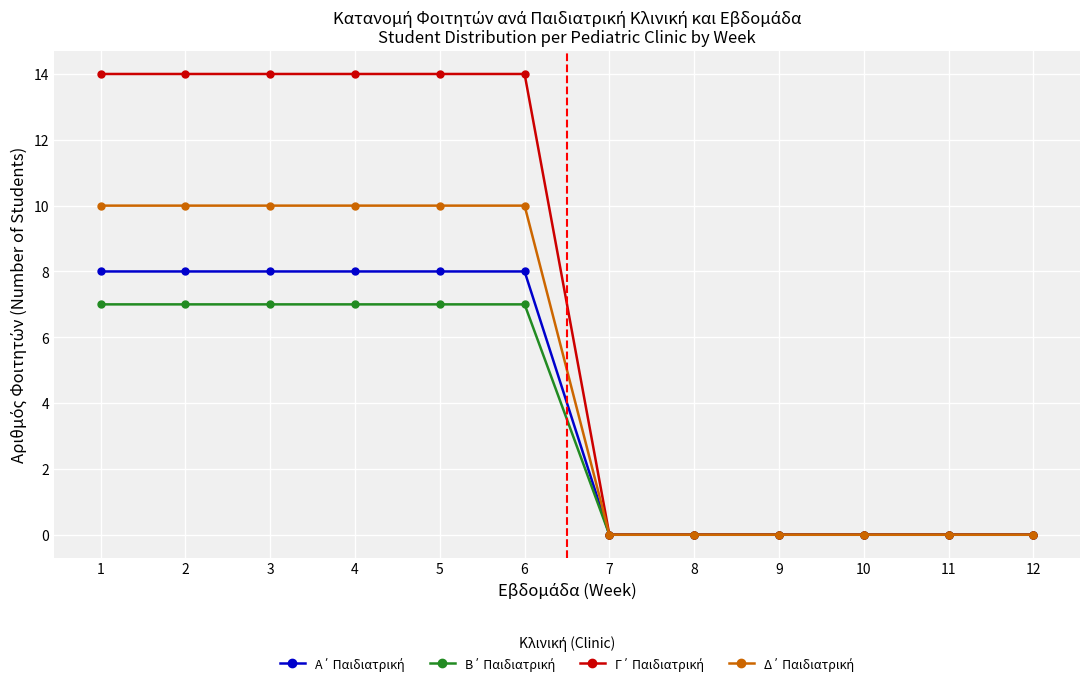

Count the number of categories in the chart.

12